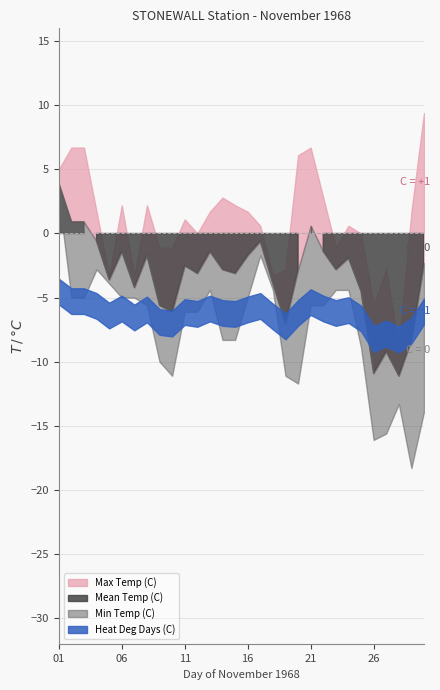

What is the sum of all Min Temp (C) values?

-223.8